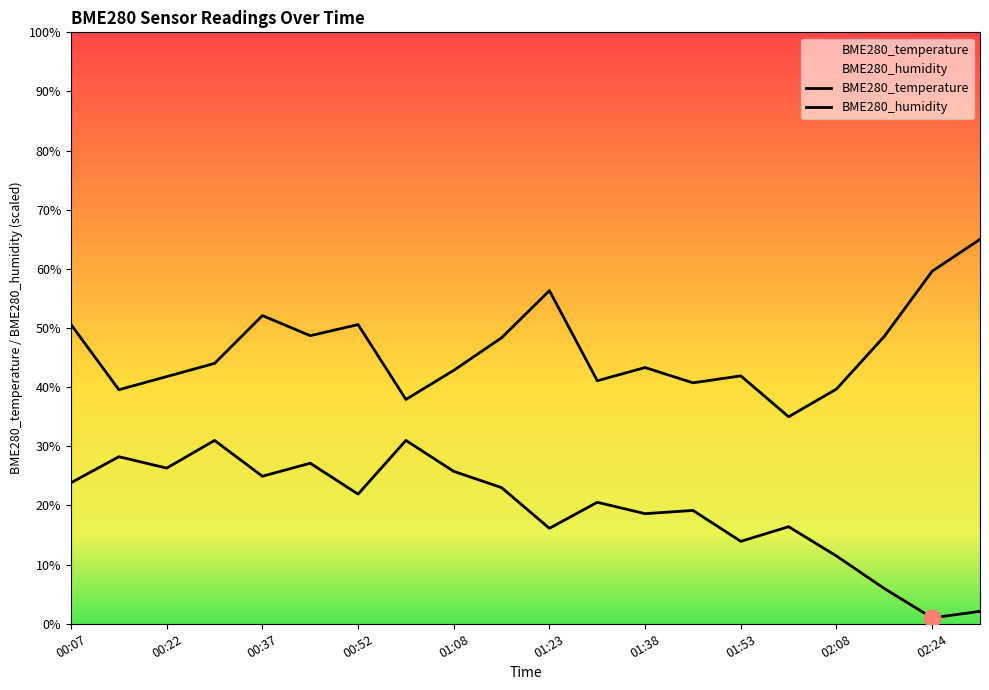

Rank the series by their average value, from lowest to highest.

BME280_temperature, BME280_humidity